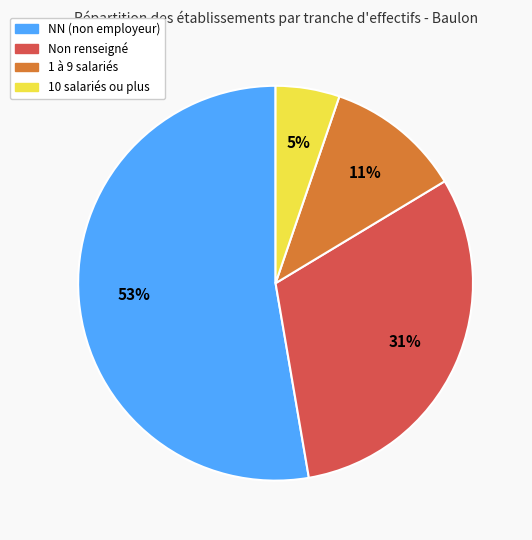

Is there a majority slice in this chart?

Yes